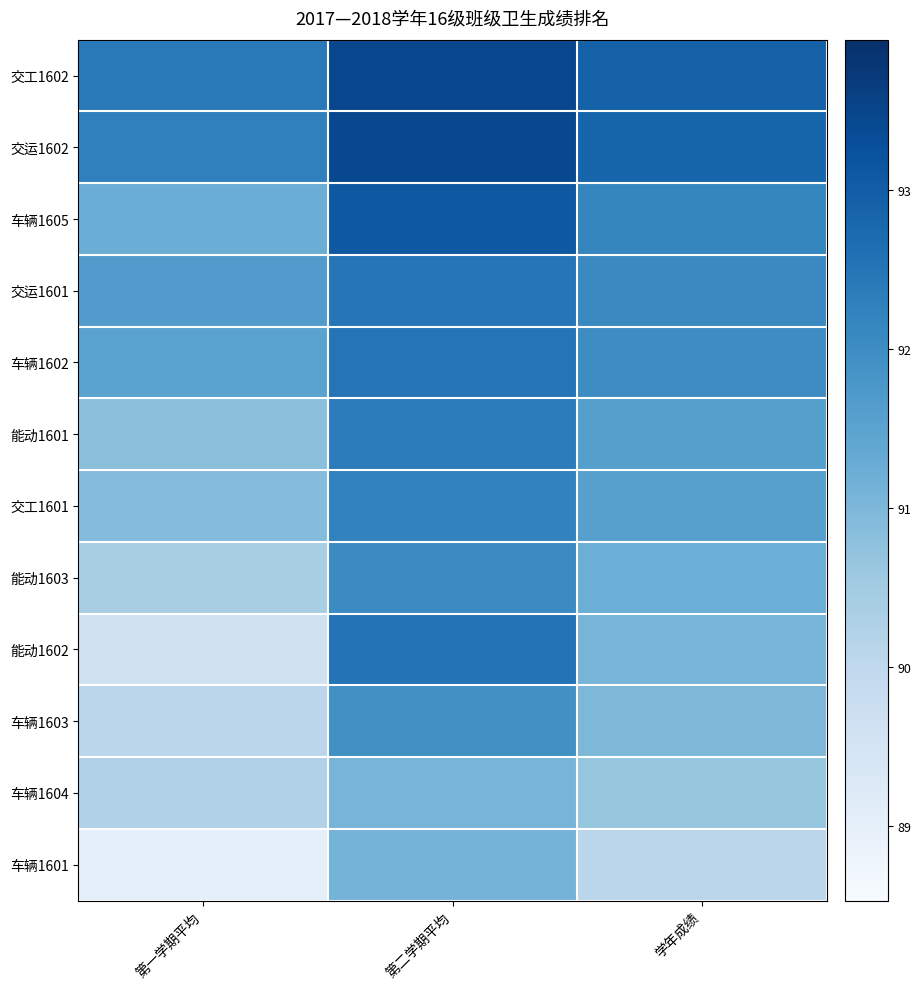

What is the smallest value displayed?

89.0